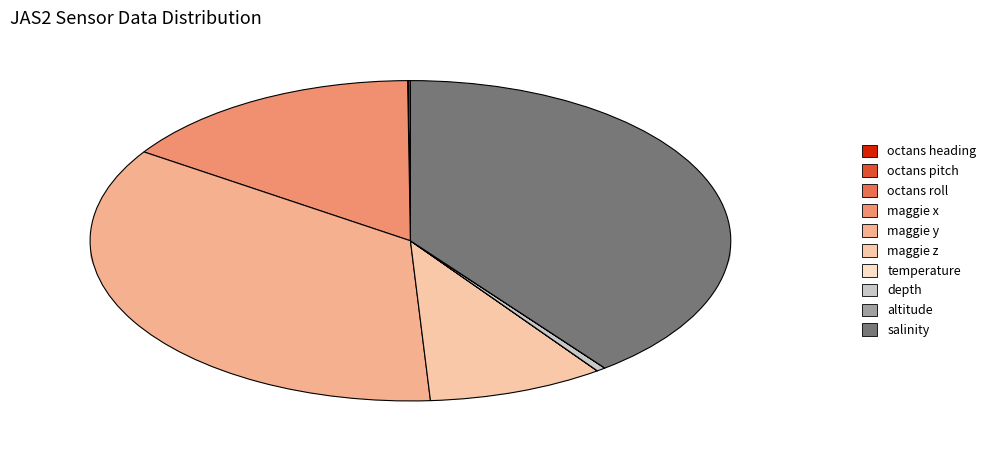

True or false: maggie z accounts for 9% of the total.

True